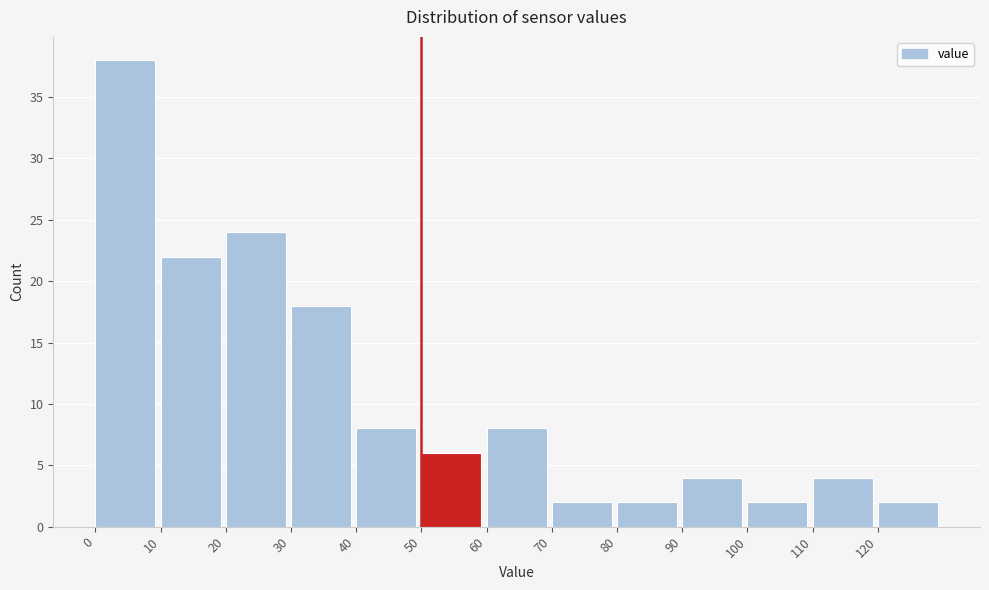

Reading left to right, transcribe this chart: for each bar, give the range it covers on the x-axis and its height. The values are not printed on the chart, so give them approximately, as read against the axis.

0 to 10: 38
10 to 20: 22
20 to 30: 24
30 to 40: 18
40 to 50: 8
50 to 60: 6
60 to 70: 8
70 to 80: 2
80 to 90: 2
90 to 100: 4
100 to 110: 2
110 to 120: 4
120 to 130: 2